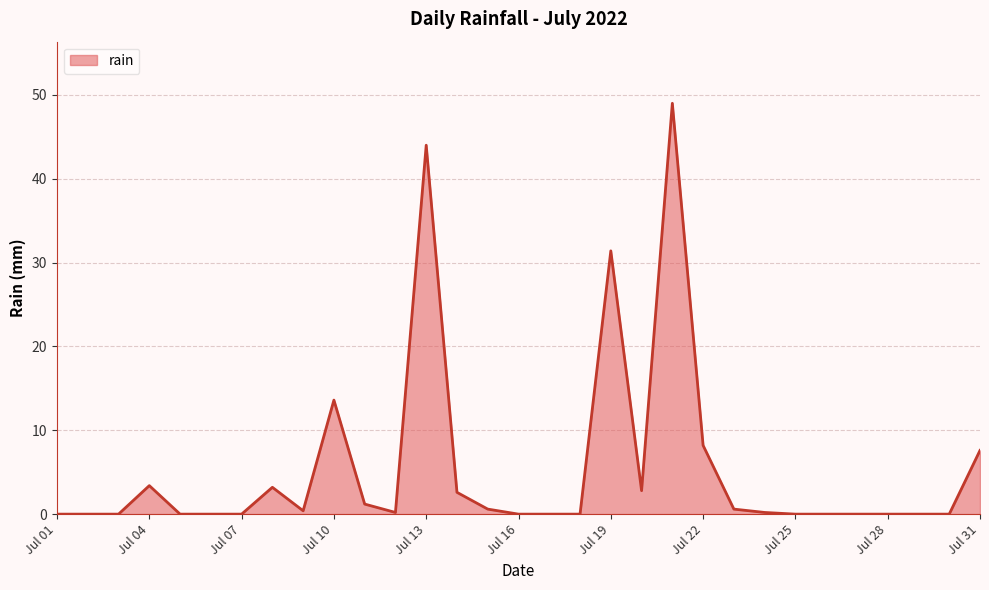

What is the difference between the maximum and minimum values?

49.0